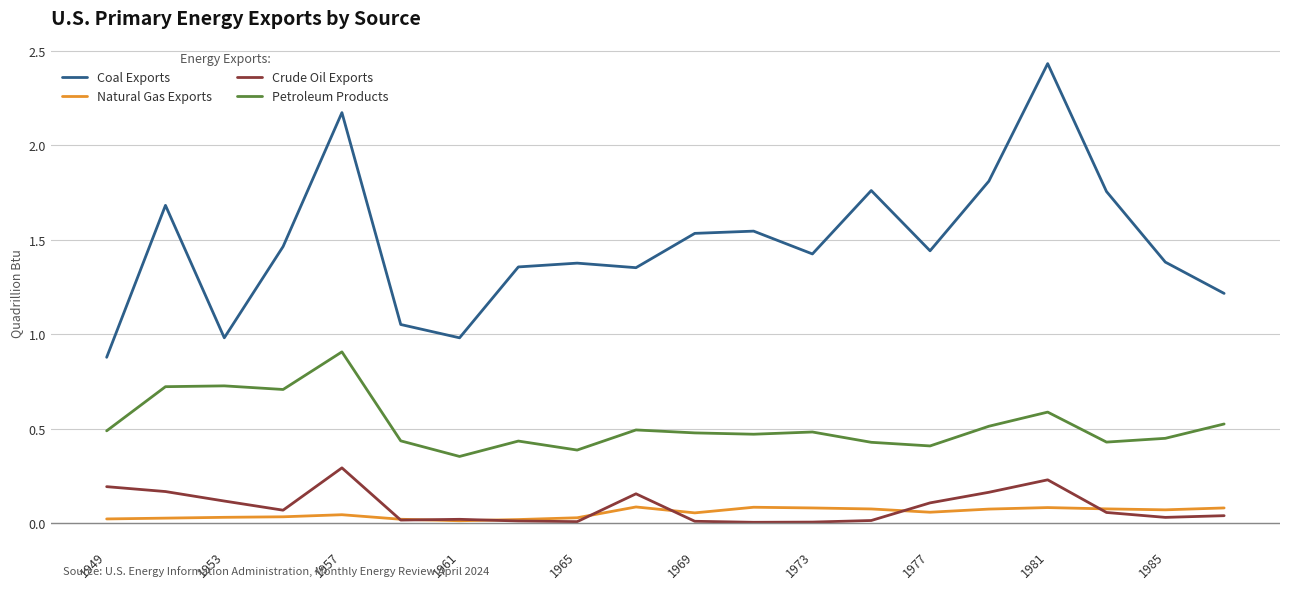

Which series has the largest range (max minus min)?

Coal Exports